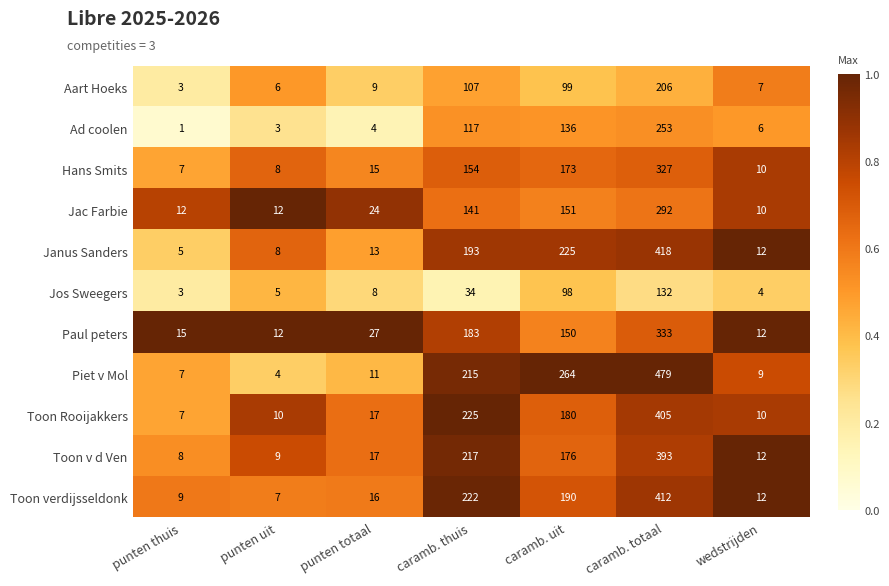

What is the maximum value shown in the chart?

479